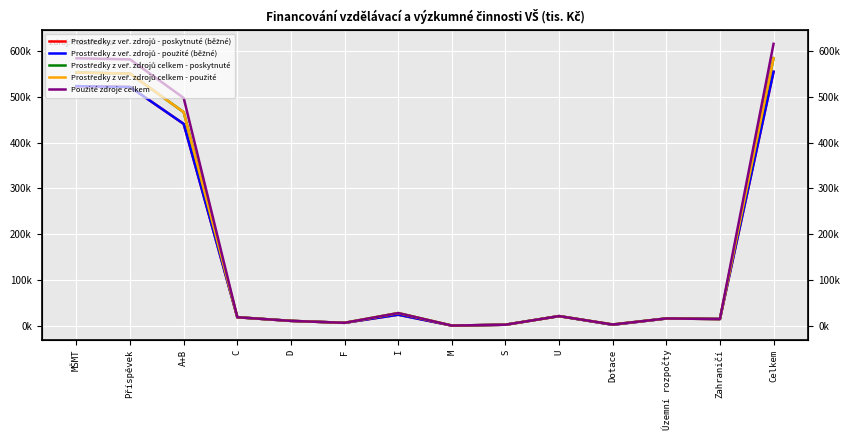

How many distinct data groups are displayed?

5